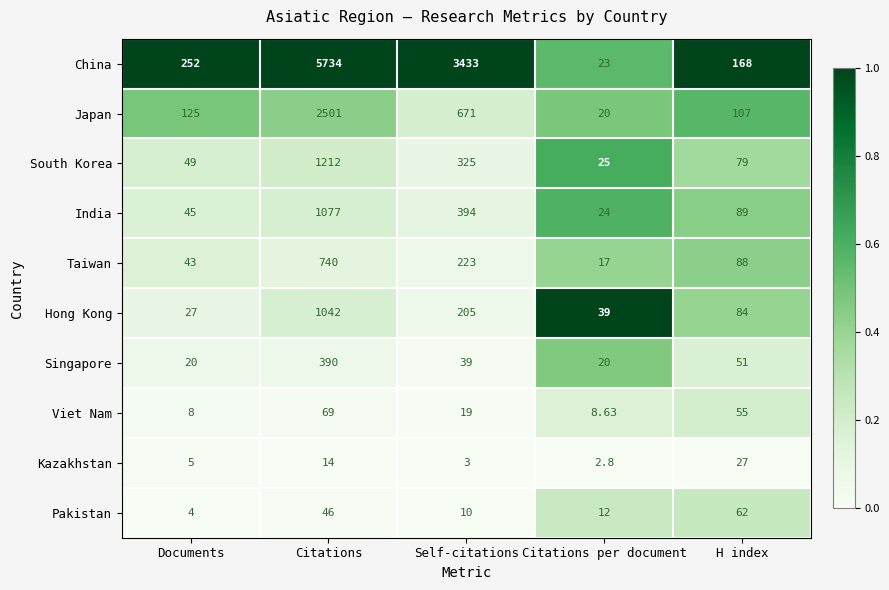

At which category does the chart reach its peak across all series?

Citations